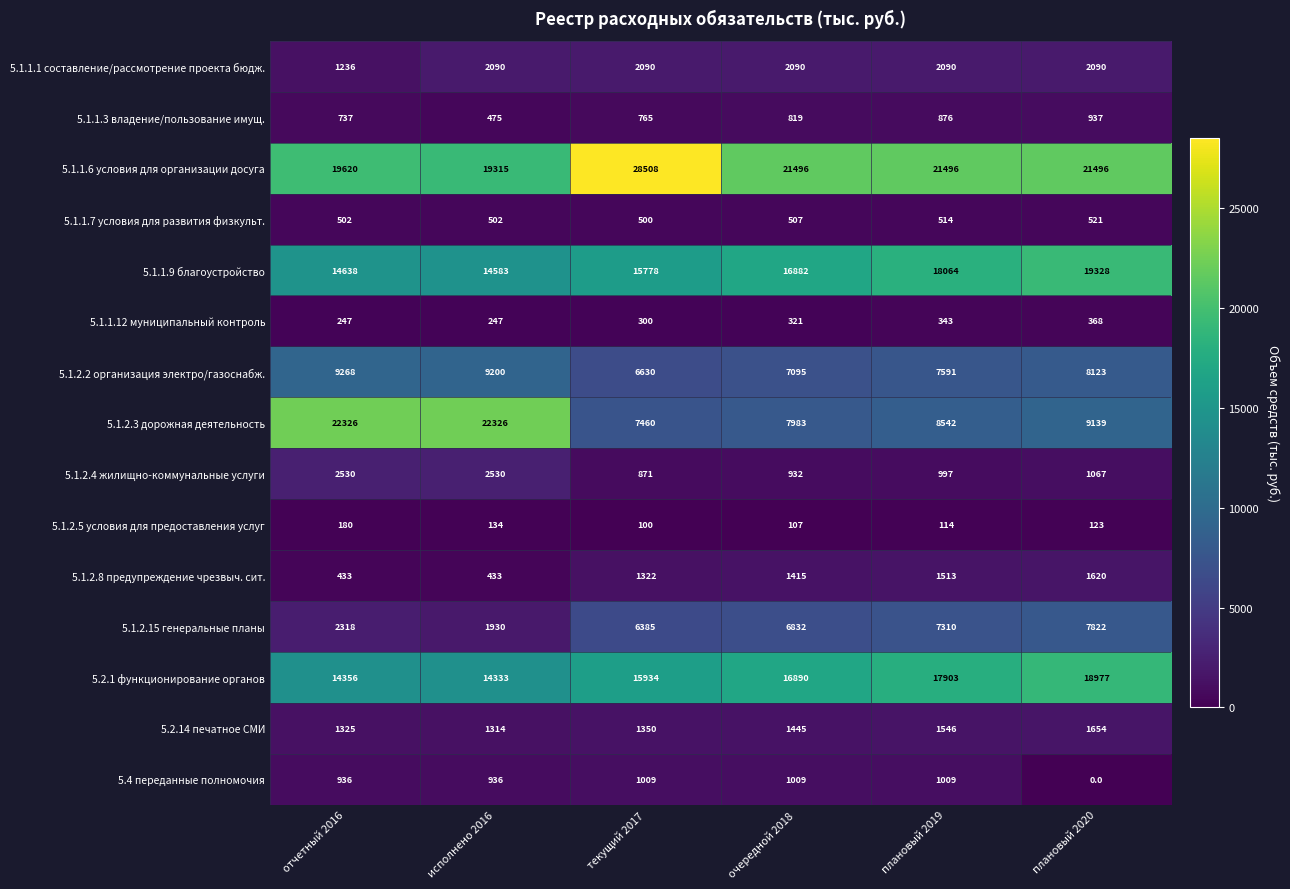

Which series has the largest total across all categories?

5.1.1.6 условия для организации досуга